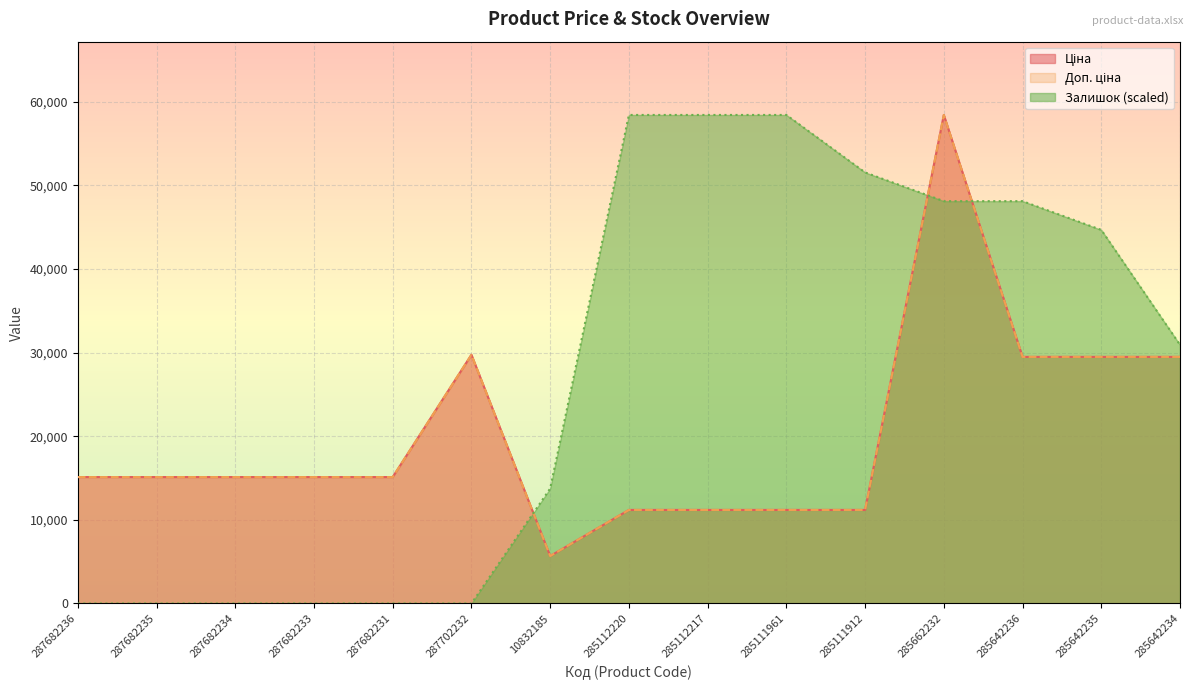

What is the sum of the Доп. ціна values at 285642234 and 285662232?

87918.0